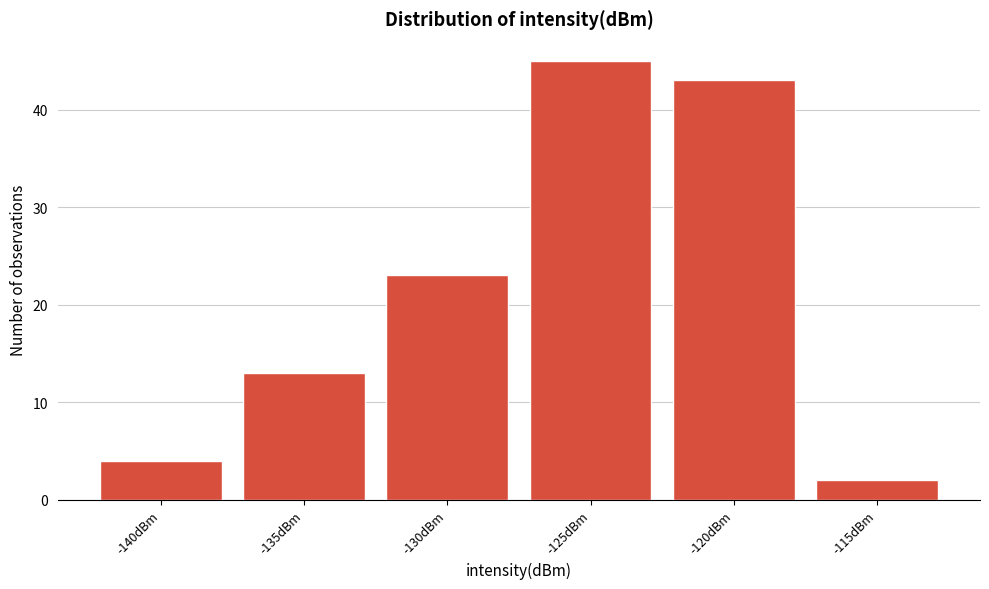

Reading left to right, extract all data points from this chart.

4	13	23	45	43	2